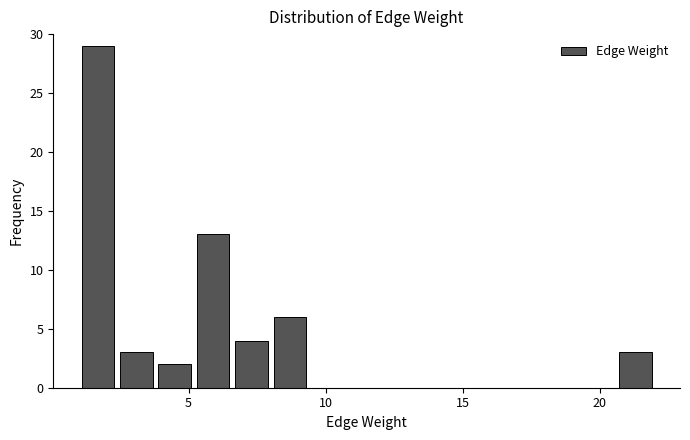

Read against the x-axis, roughly where is the centre of the tallest bar?

1.5